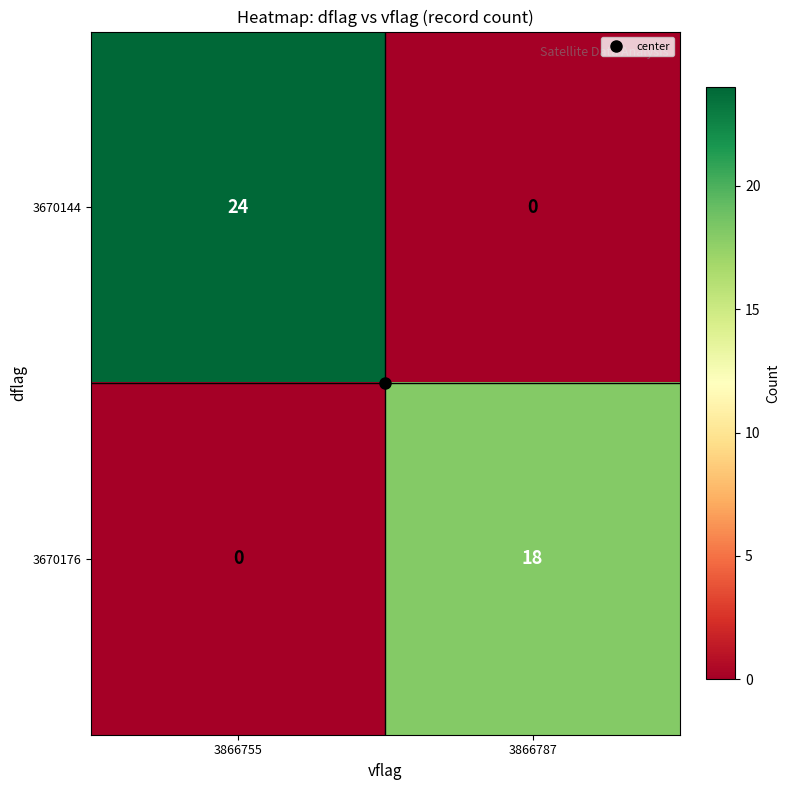

What is the spread (max minus min) of values at 3866755?

24